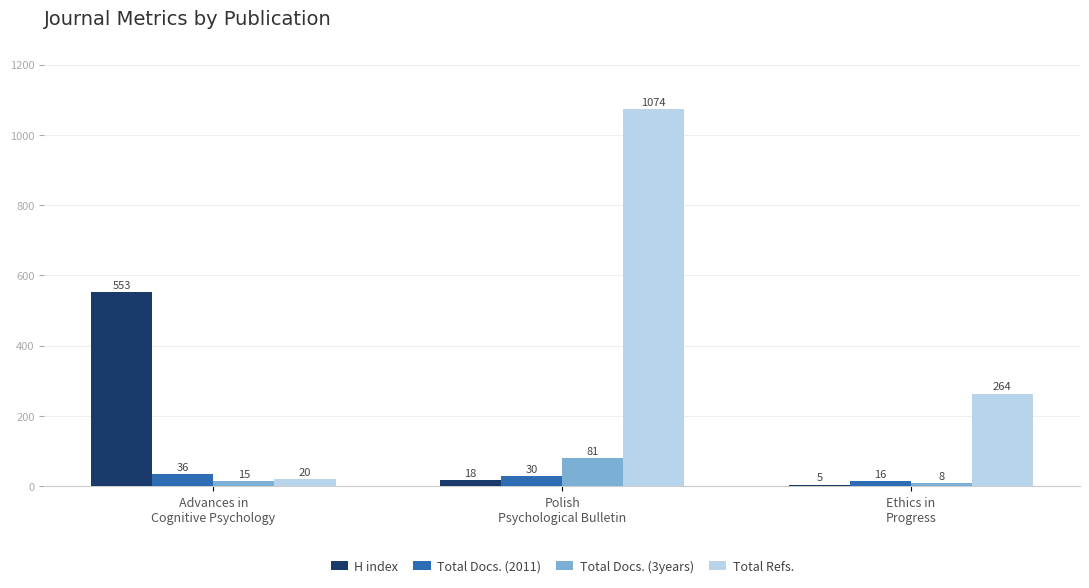

What is the total value across all series at Advances in
Cognitive Psychology?

624